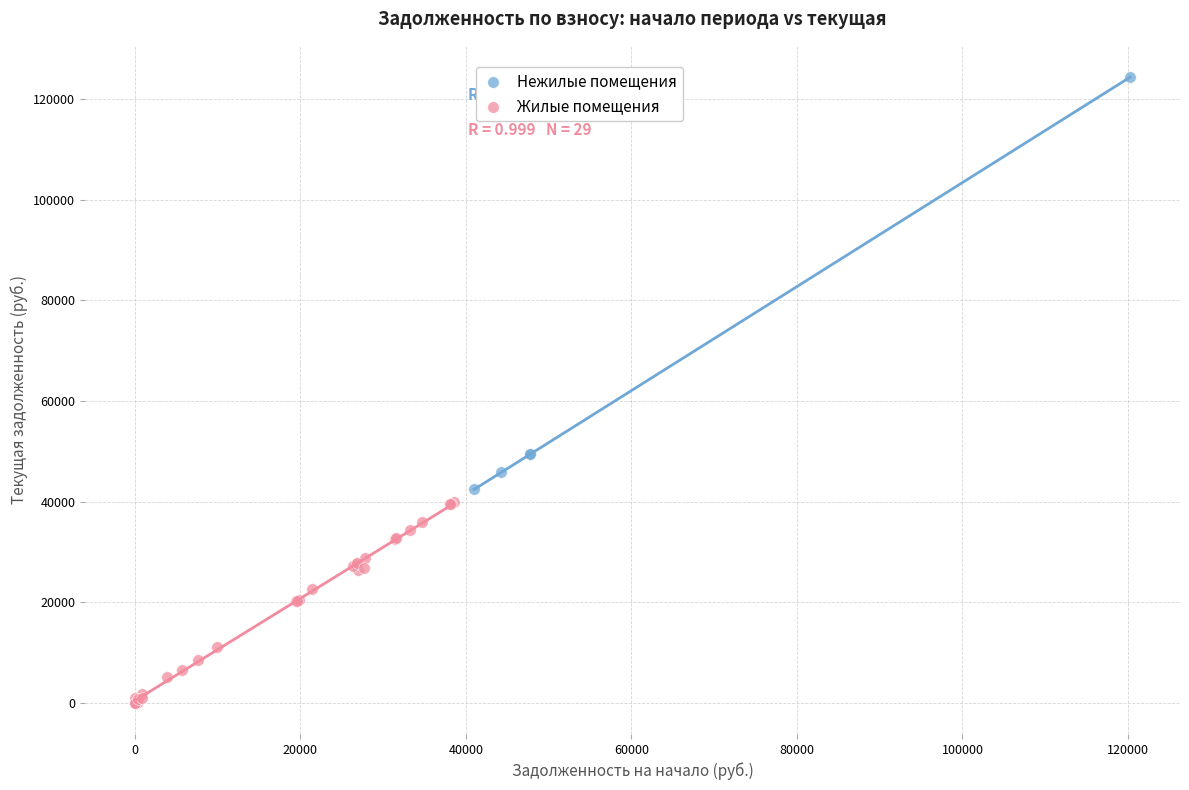

Which series has the largest Y range (max minus min)?

Нежилые помещения